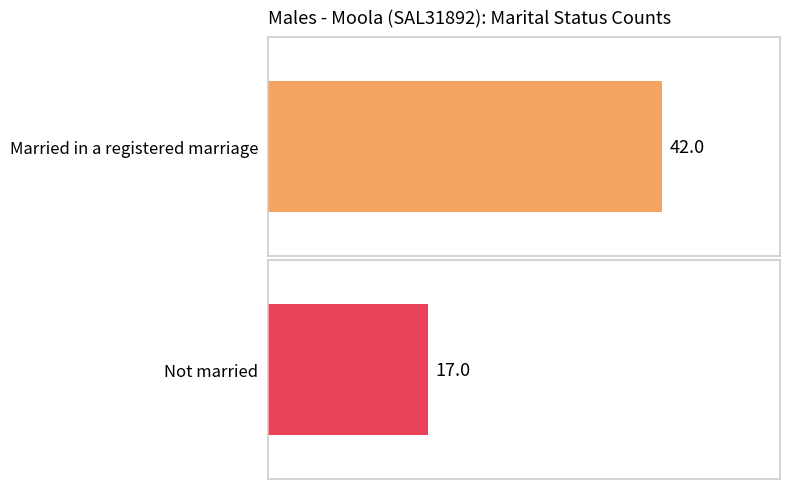

Is it true that Married in a registered marriage equals 1 at 25-34 years?

False